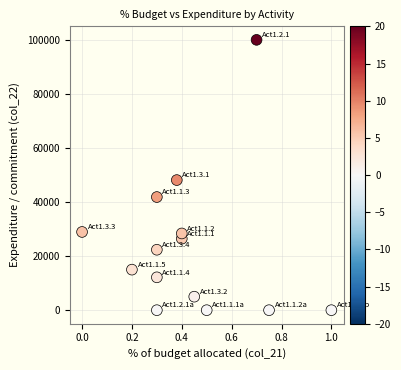

What Y value in the scatter plot is closest to 50000?

48129.2